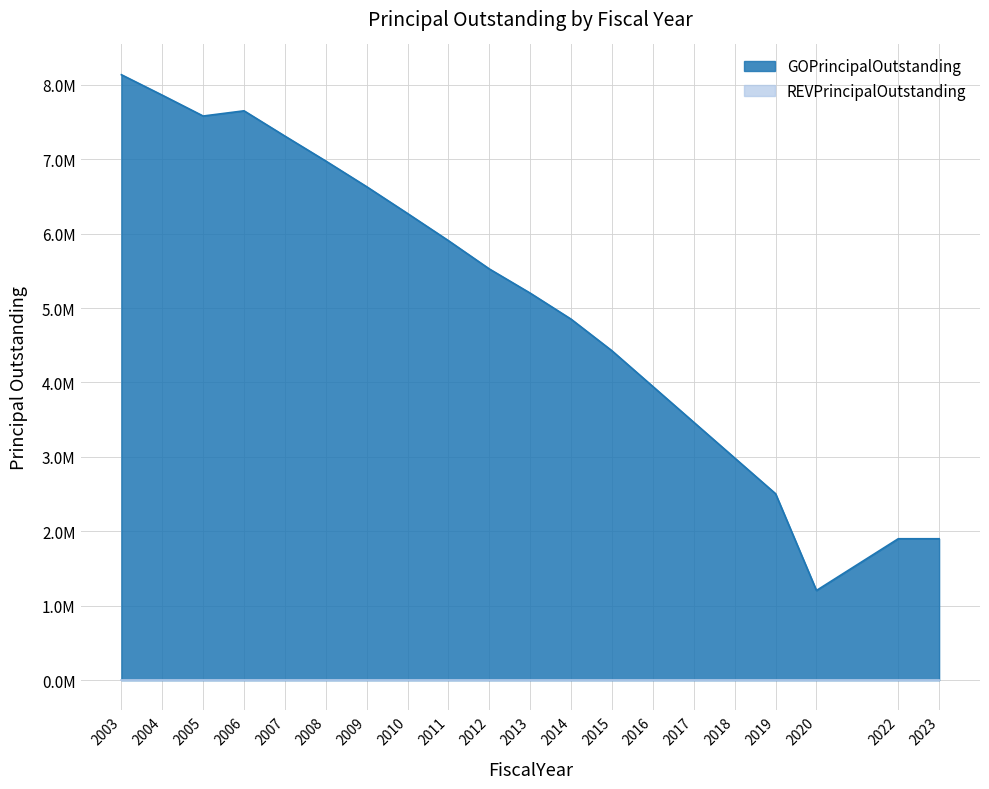

Where is the first local minimum?

2005